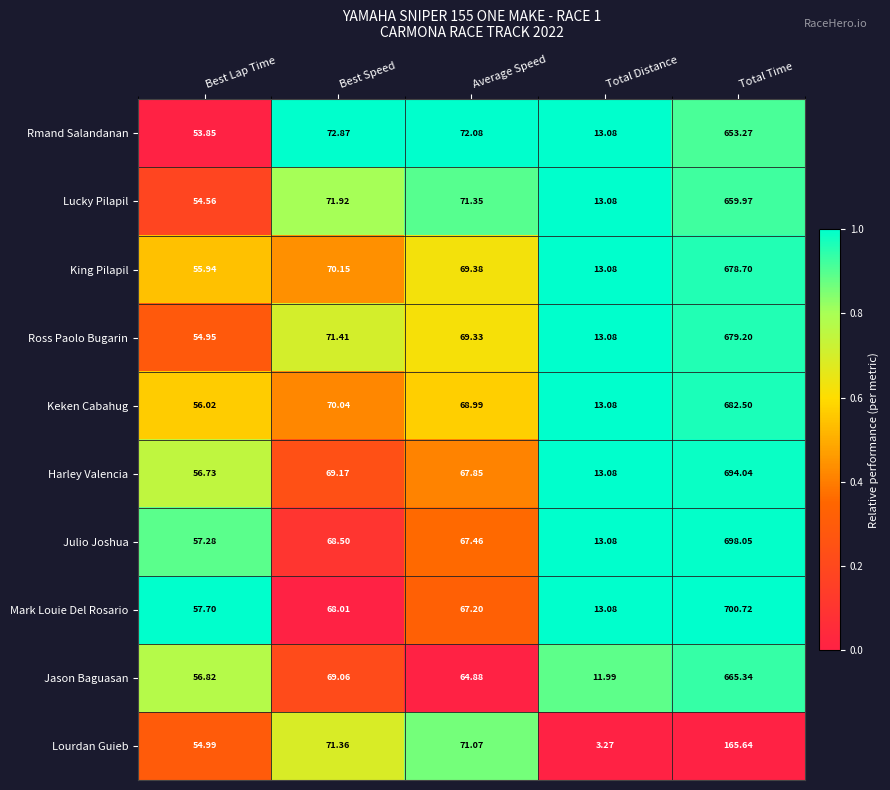

At which label does Lucky Pilapil reach its minimum?

Total Distance